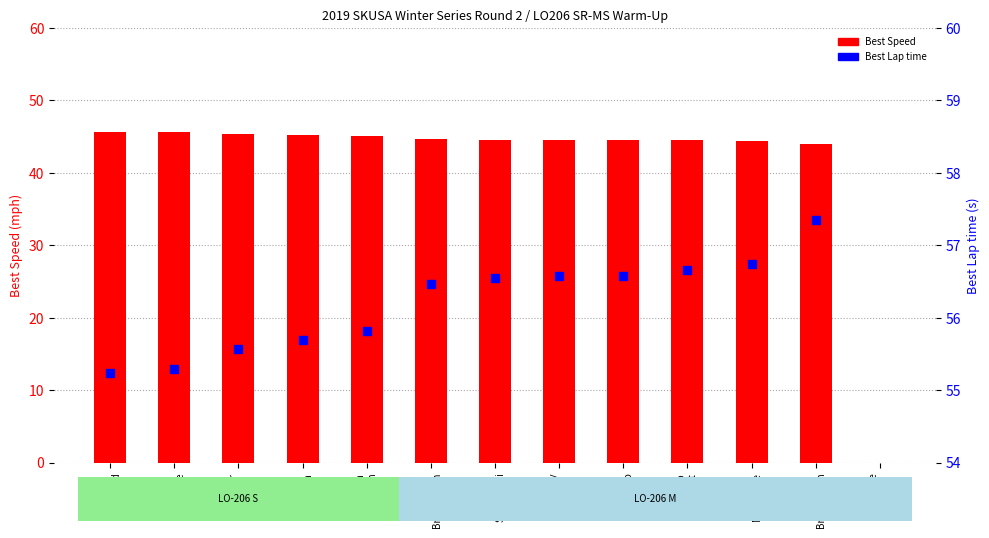

At which category is the sum across all series the highest?

Neil
Breitenbach